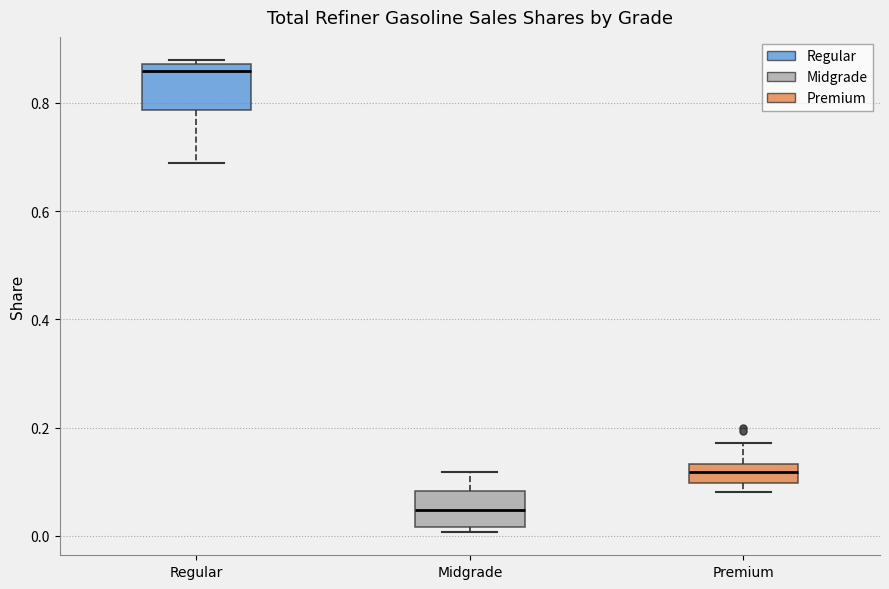

Reading left to right, read every box against the y-axis: the position of its median line, the range the box covers, and the ends of its whiskers. The values are not printed on the chart, so give them approximately, as read against the axis.

Regular: median 0.86, box 0.78 to 0.88, whiskers 0.68 to 0.88 (just above the box's upper edge)
Midgrade: median 0.04, box 0.02 to 0.08, whiskers 0.00 to 0.12
Premium: median 0.12, box 0.10 to 0.14, whiskers 0.08 to 0.18